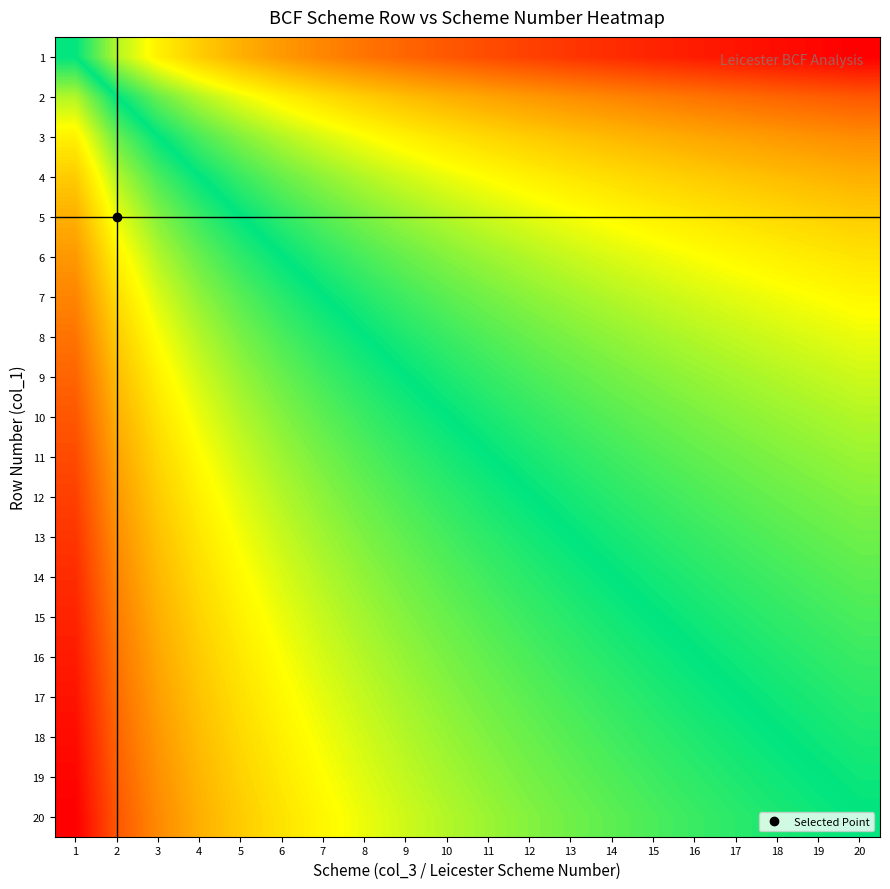

At which category is the sum across all series the highest?

1